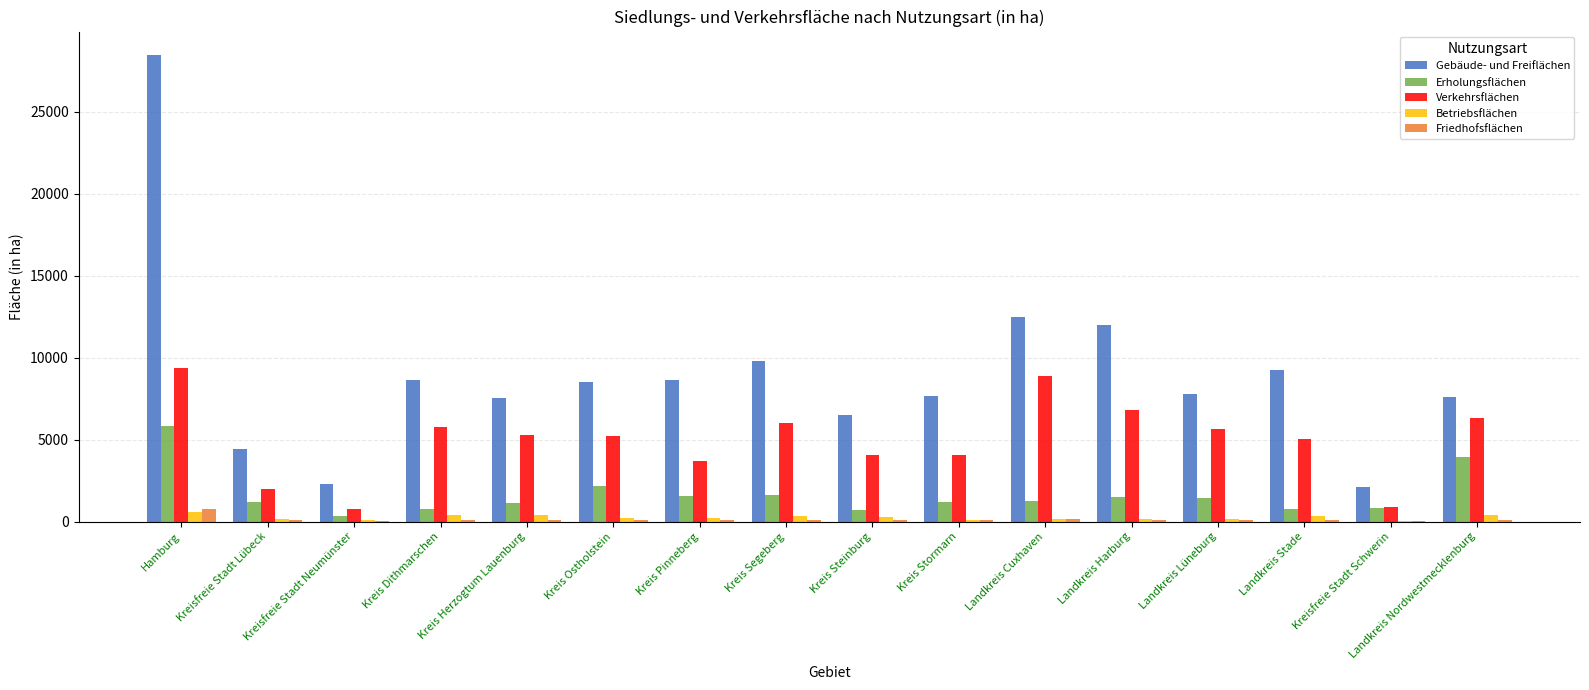

Which series has the largest total across all categories?

Gebäude- und Freiflächen